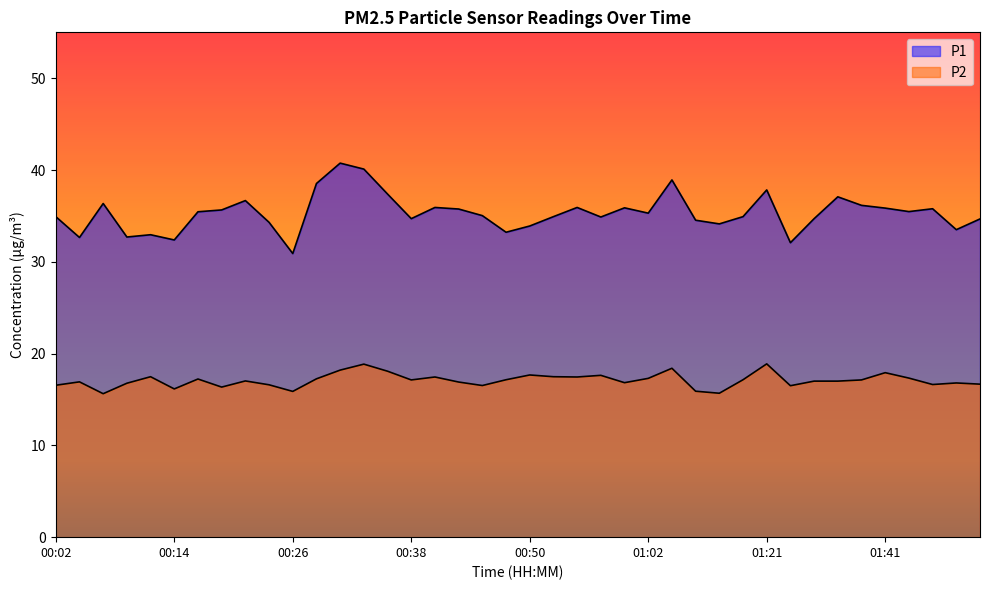

How many lines are shown in the chart?

2